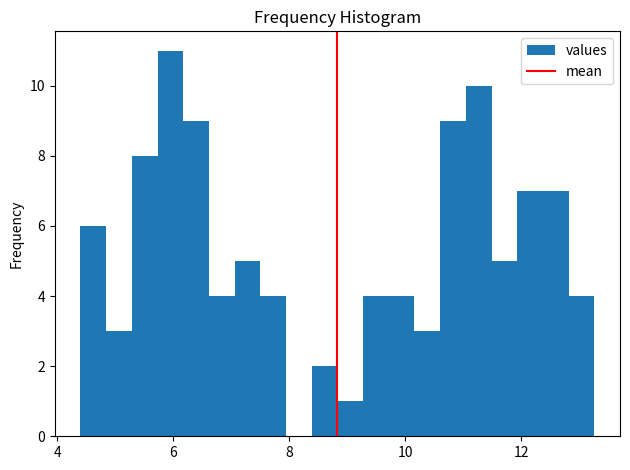

Around what value on the x-axis is the tallest bar? Give the approximate position of its centre, as read against the axis.

6.0